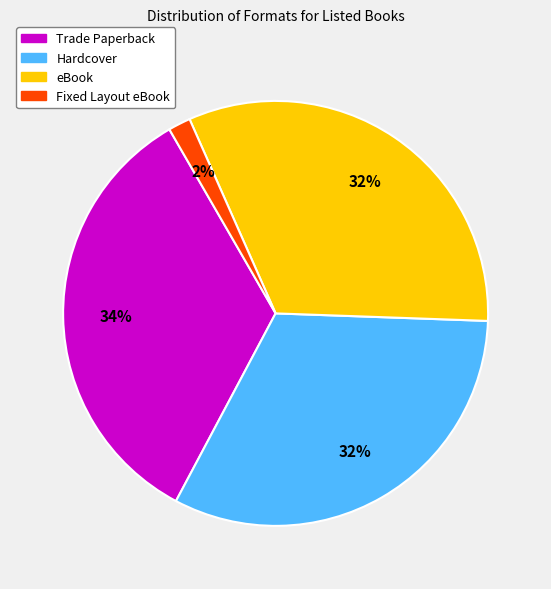

To the nearest percent, what is the average slice percentage?

25%